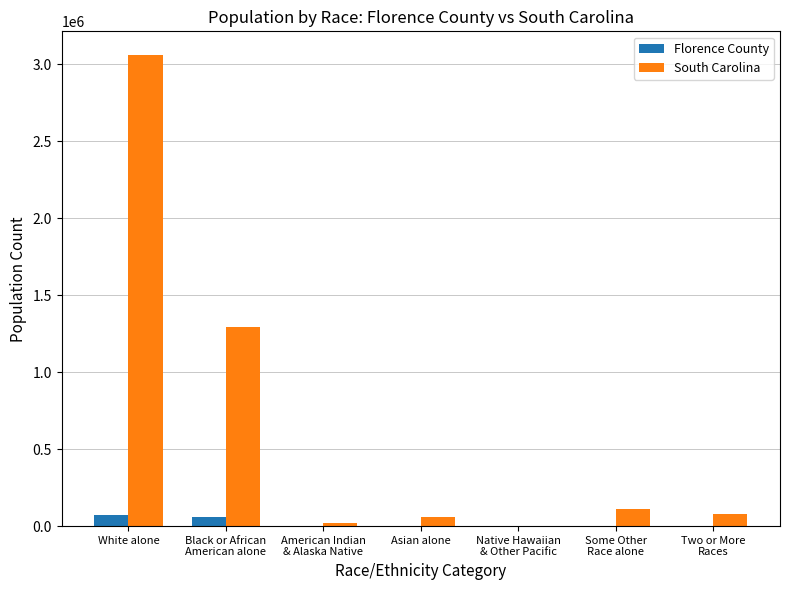

What is the maximum value shown in the chart?

3060000